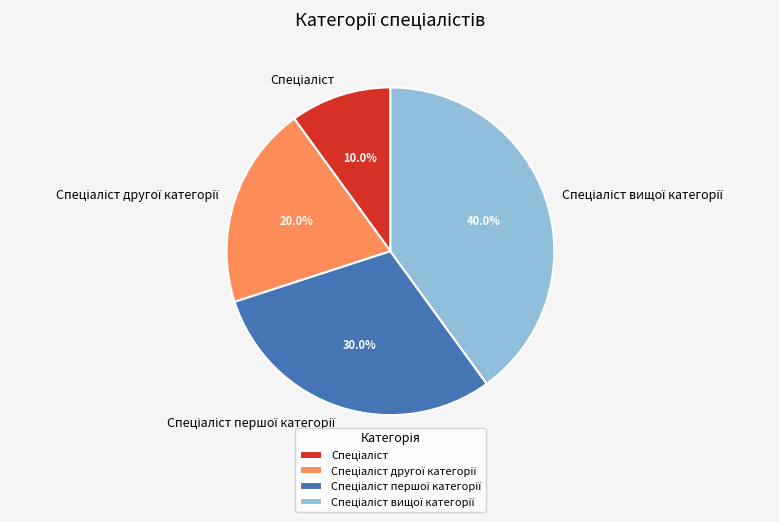

Is there a majority slice in this chart?

No